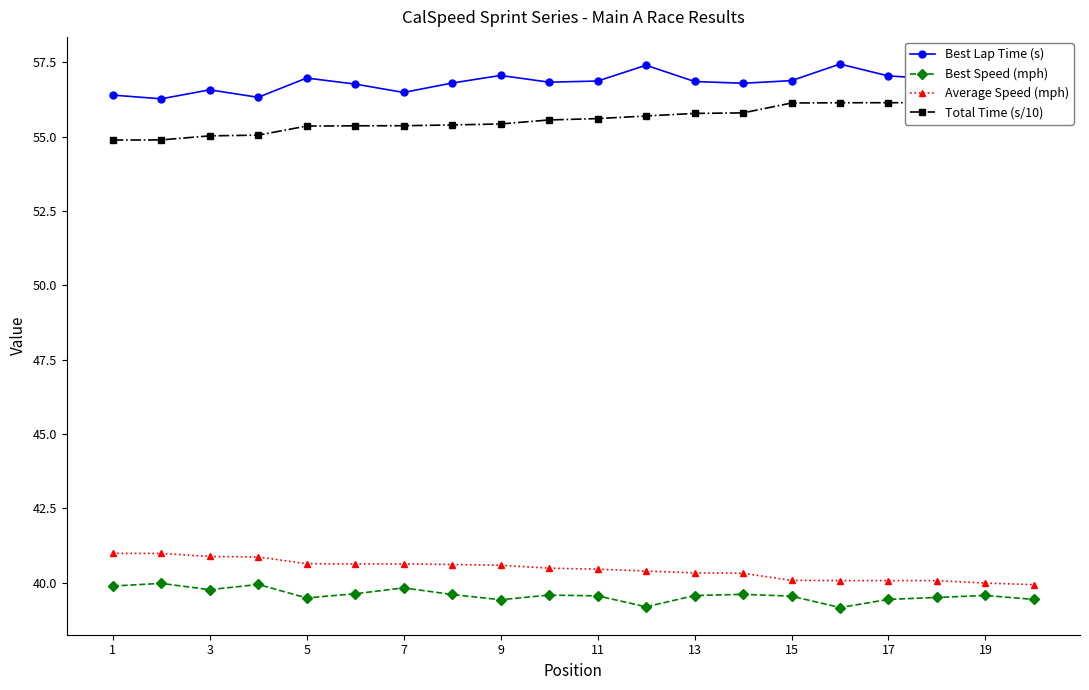

Is it true that Best Lap Time (s) equals 28.5 at 3?

False